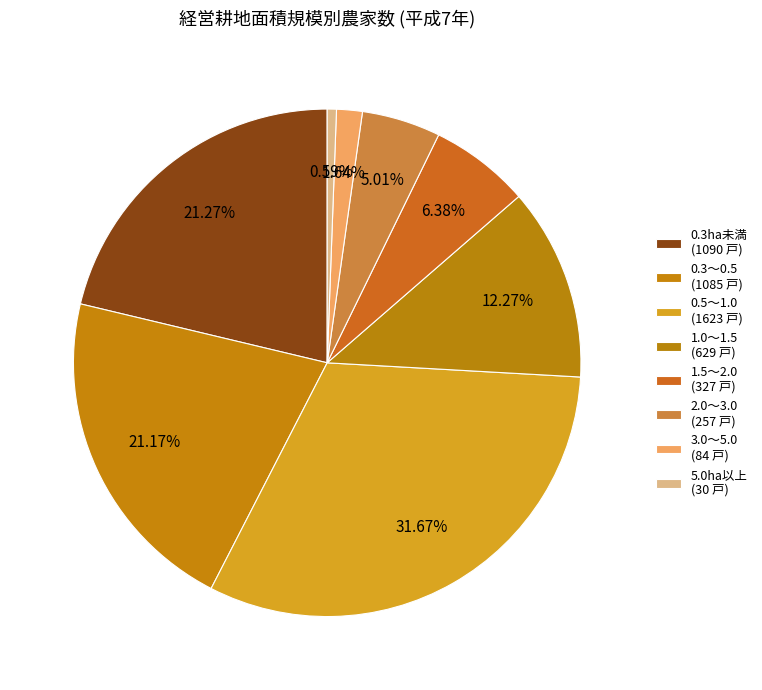

What percentage is the 1.5～2.0 slice, to the nearest percent?

6%